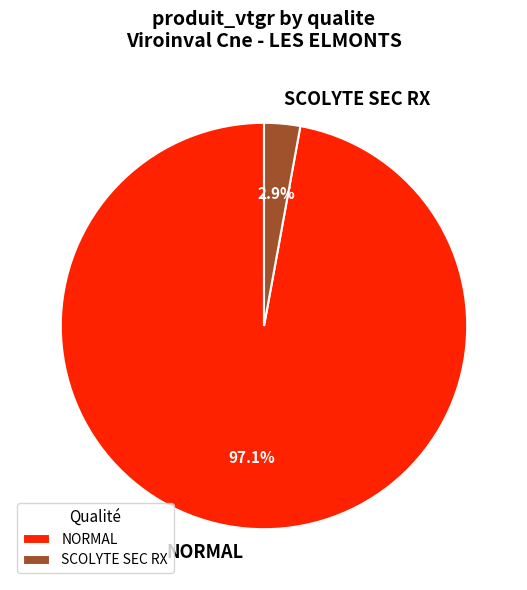

Rank the categories by value from highest to lowest.

NORMAL, SCOLYTE SEC RX